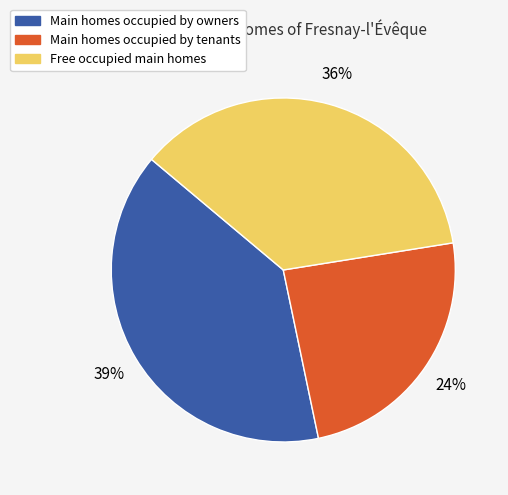

To the nearest percent, what is the difference between the largest and smallest slice percentages?

15%